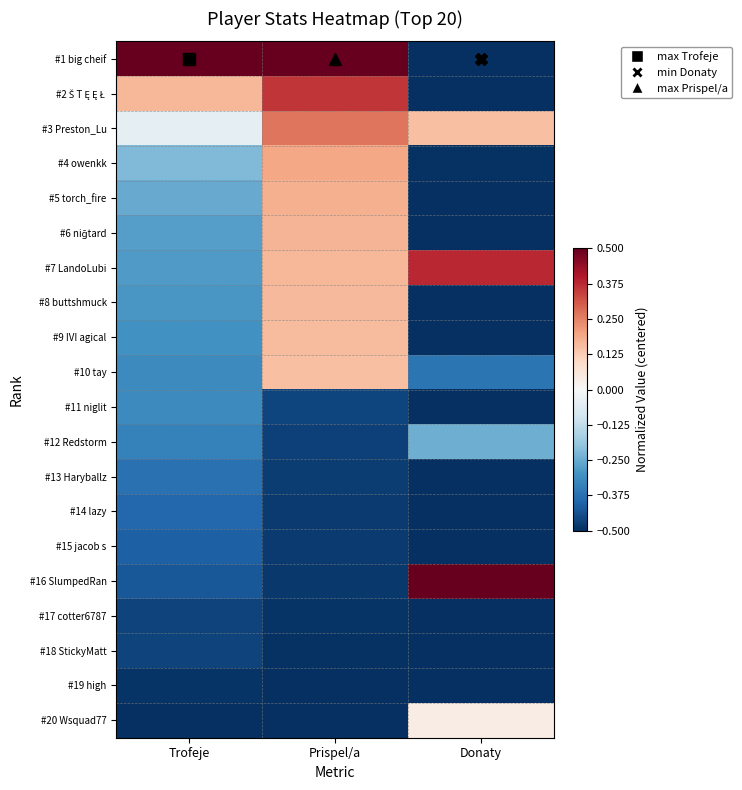

How many series are shown in this chart?

20